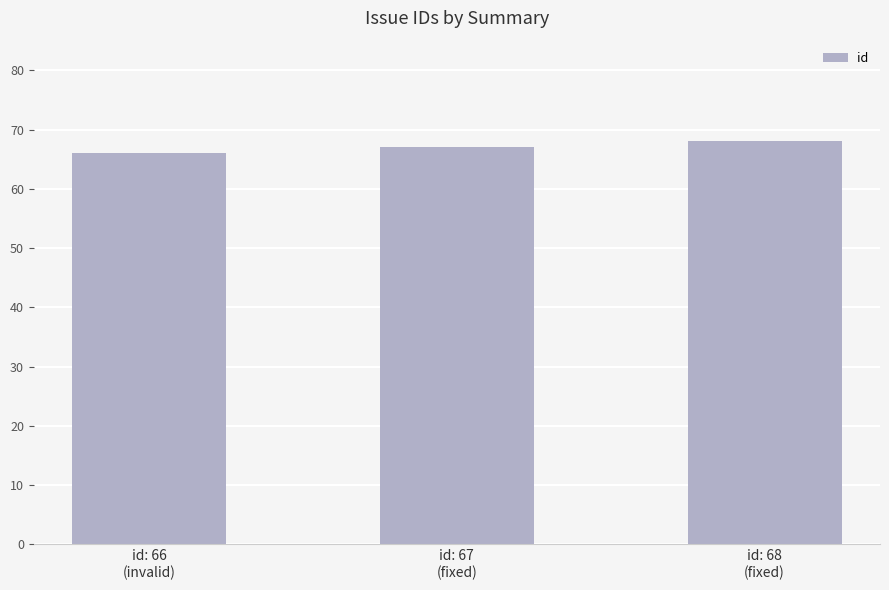

The chart shows a value of 99 at id: 68
(fixed). True or false?

False